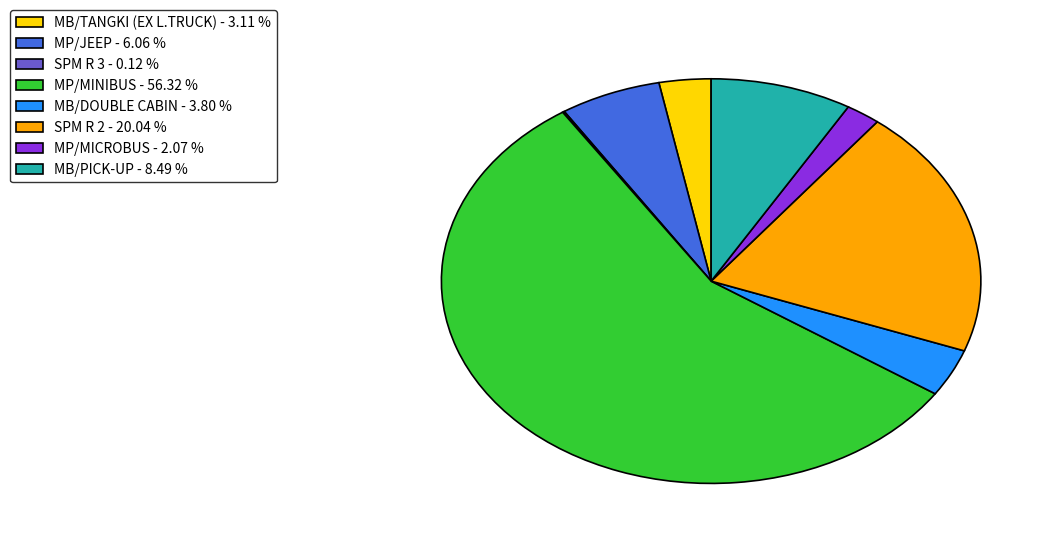

Between MP/JEEP - 6.06 % and SPM R 2 - 20.04 %, which is larger?

SPM R 2 - 20.04 %